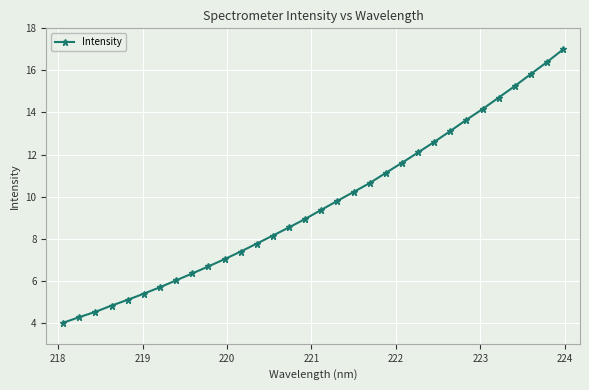

What is the difference between the maximum and minimum values?

13.0